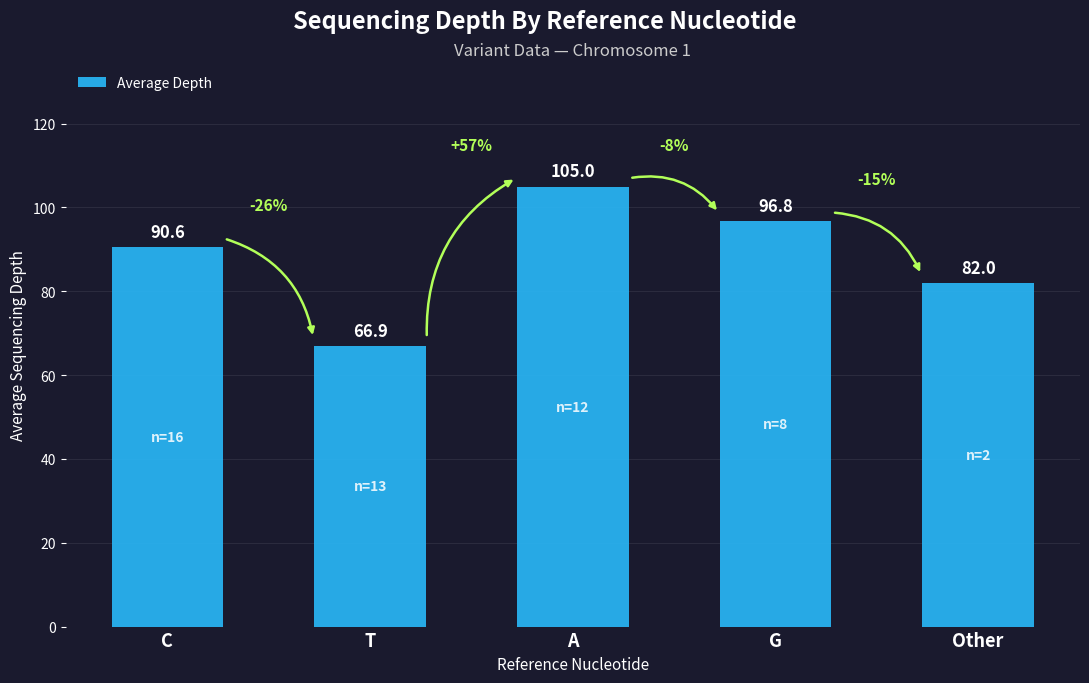

Which label corresponds to the largest value in the chart?

A